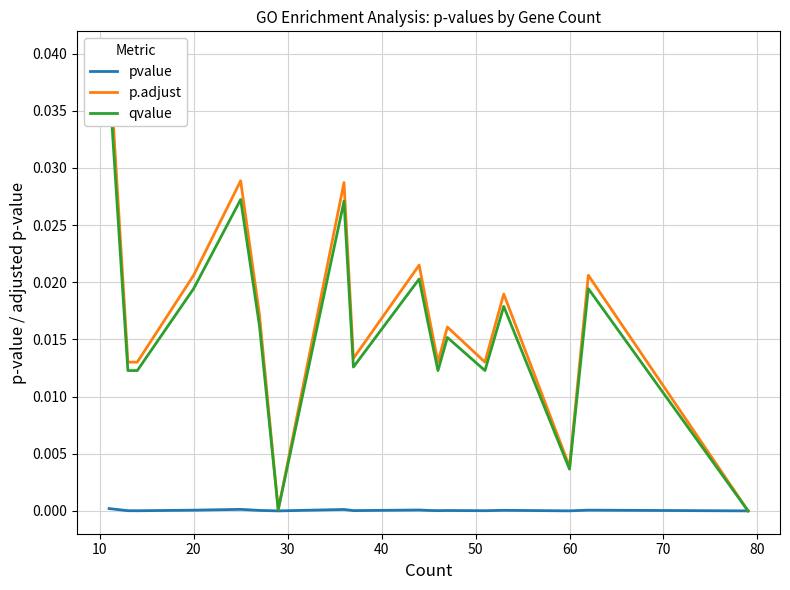

At how many categories does at least one series exceed 0?

19